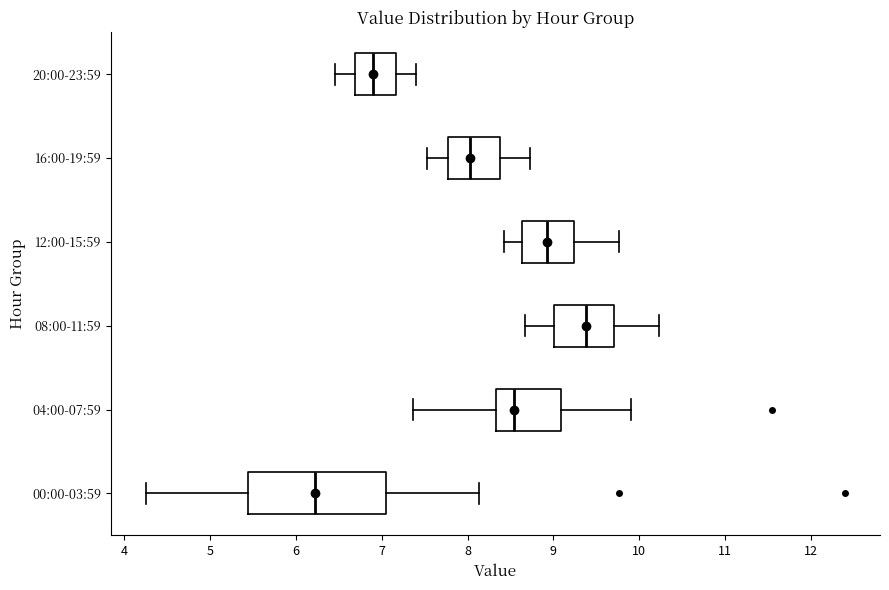

Where does the left whisker of the box for 00:00-03:59 end on the x-axis? The values are not printed on the chart, so give them approximately, as read against the axis.

4.3